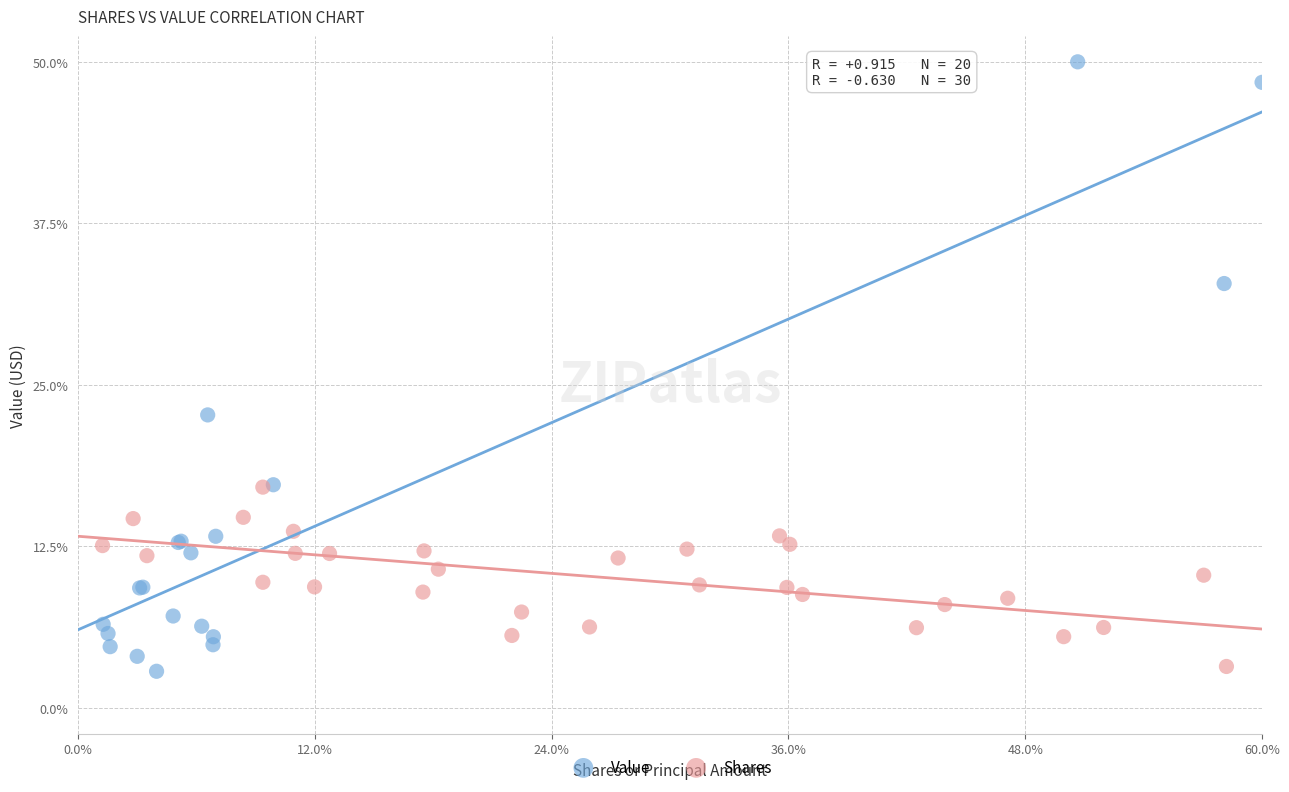

Which series has the widest spread of Y values?

Value